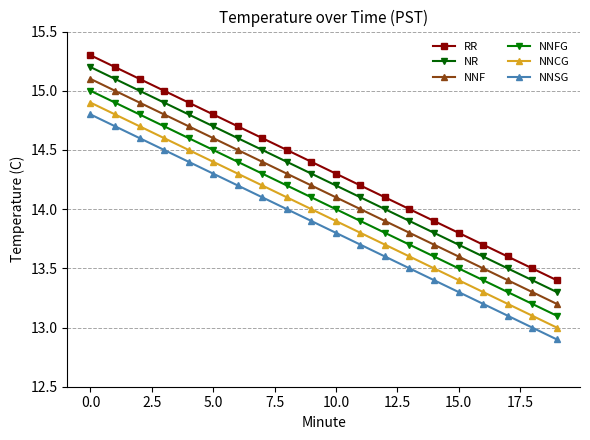

True or false: NNF and NNSG intersect in this chart.

False